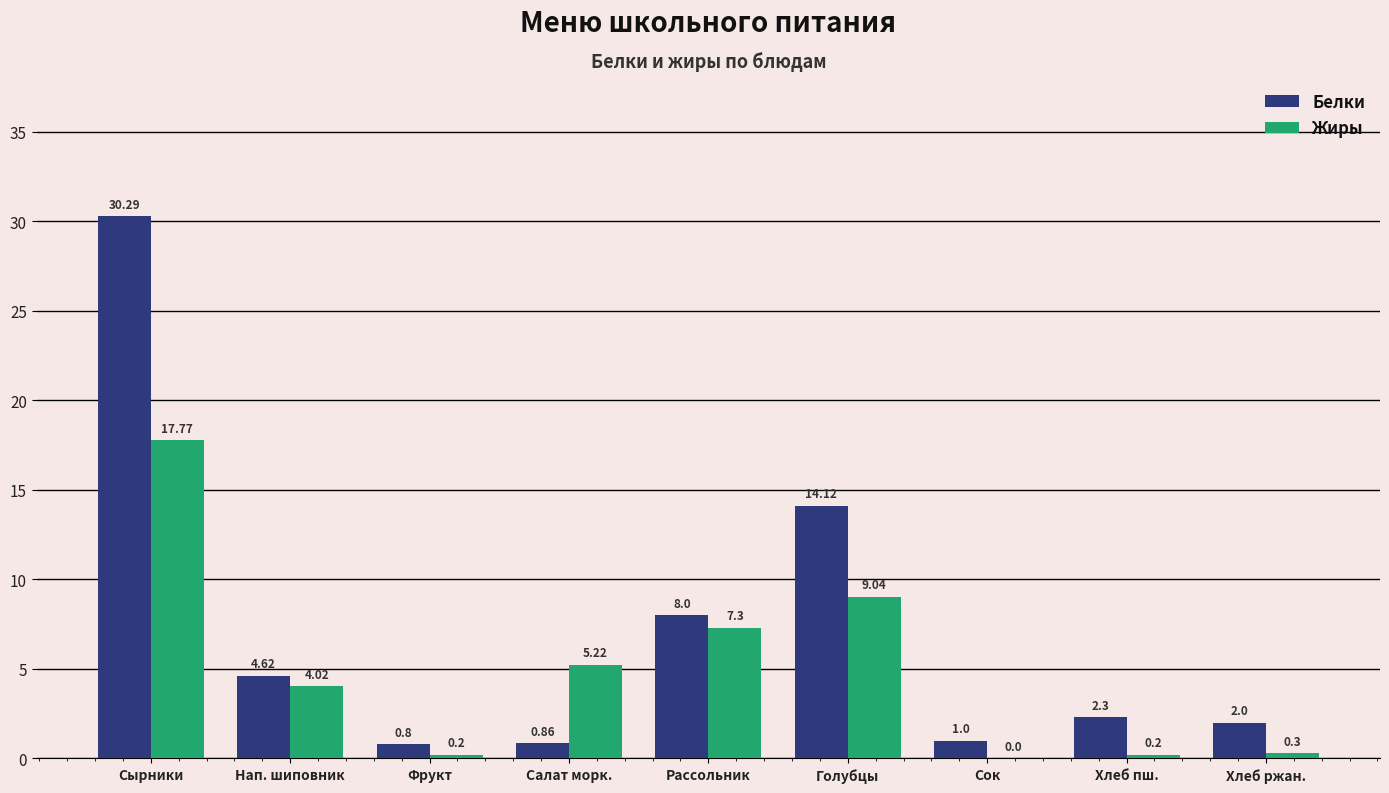

The Белки series shows 10.5 at Рассольник. True or false?

False